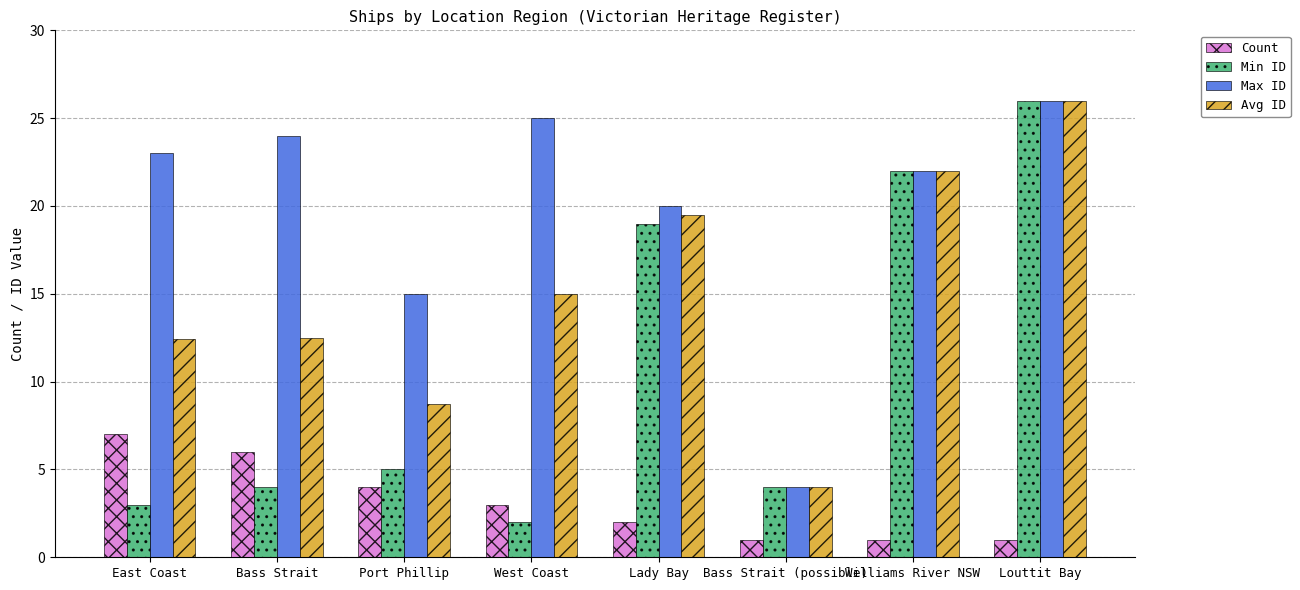

What is the label of the 7th bar from the left?

Williams River NSW